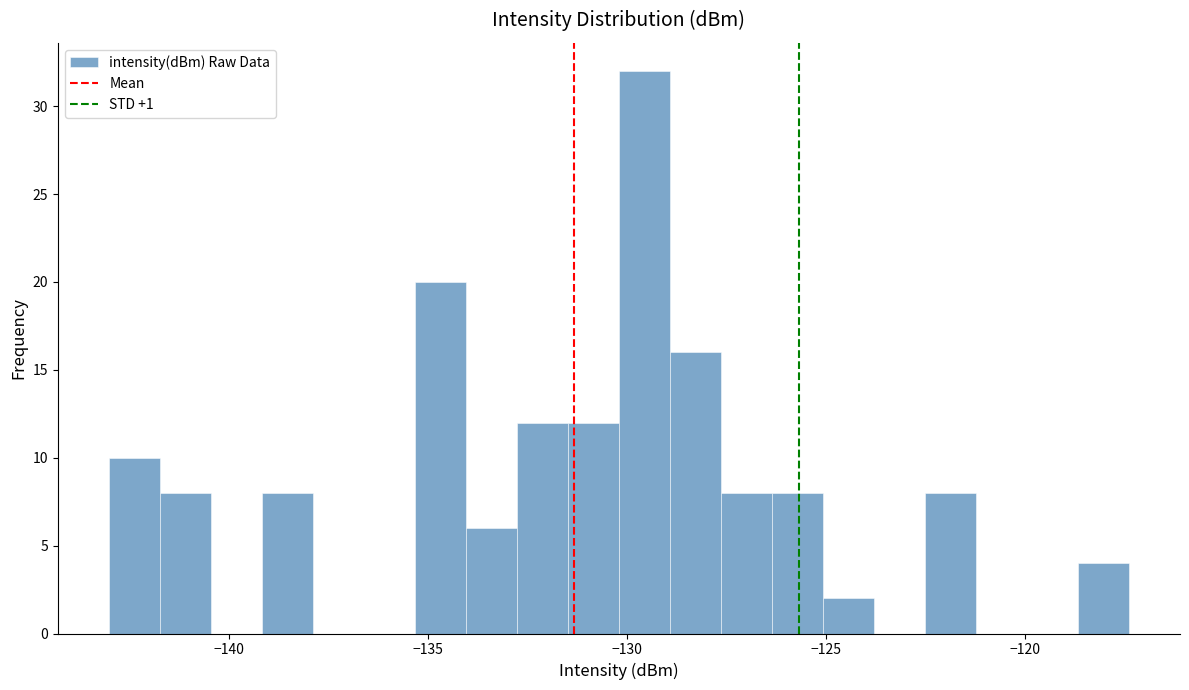

Around what value on the x-axis is the tallest bar? Give the approximate position of its centre, as read against the axis.

-129.5